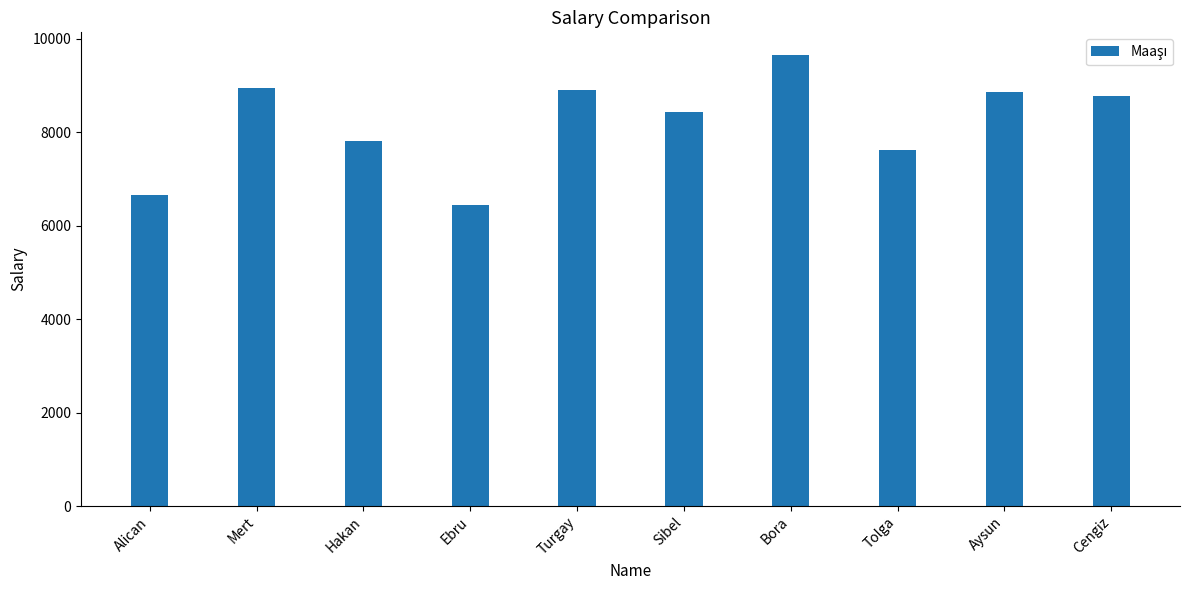

Are the bars grouped side by side (vs. stacked)?

No